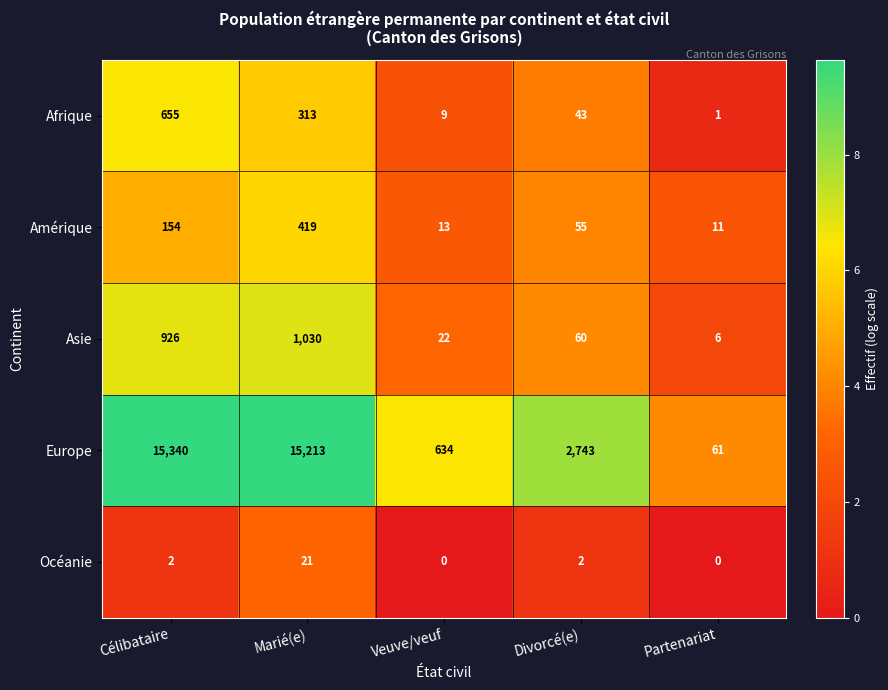

What is the difference between the highest and lowest values at Célibataire?

15338